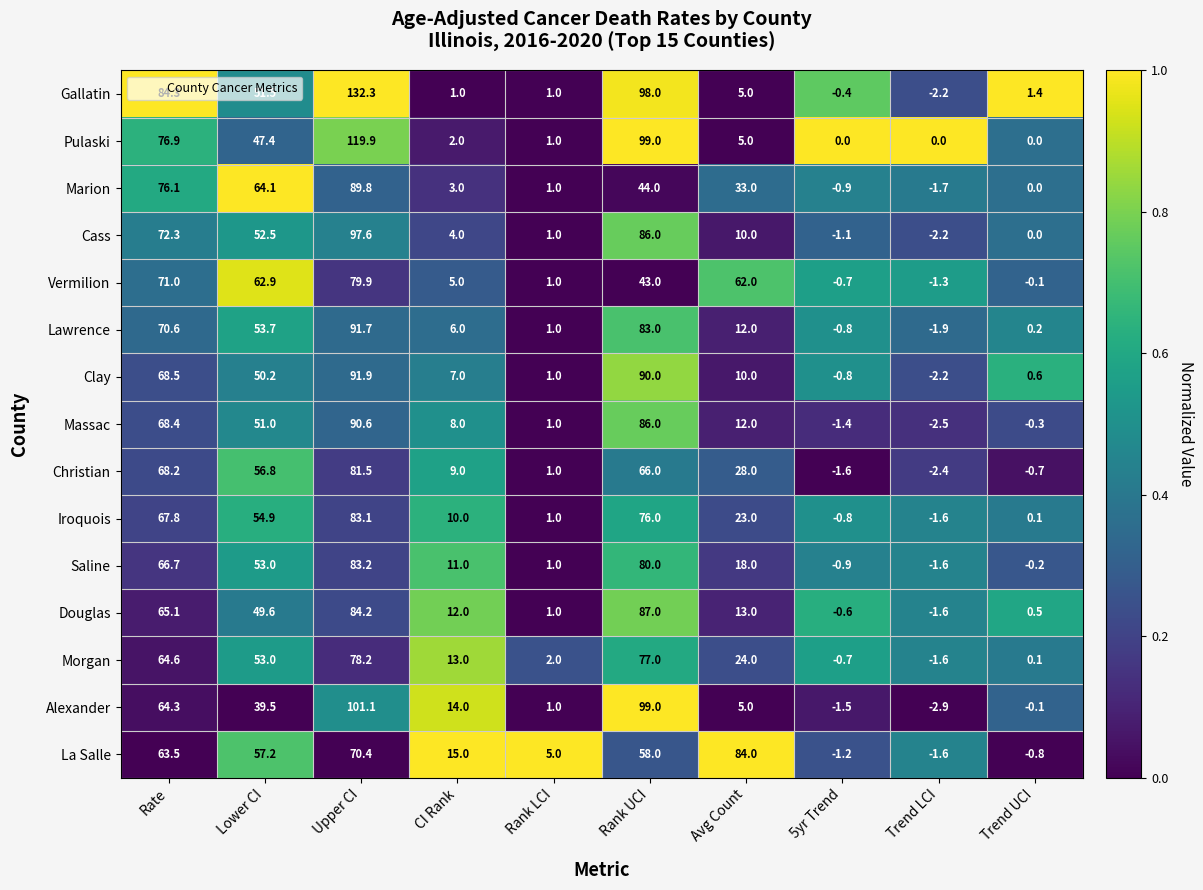

At which category is the sum across all series the highest?

Upper CI